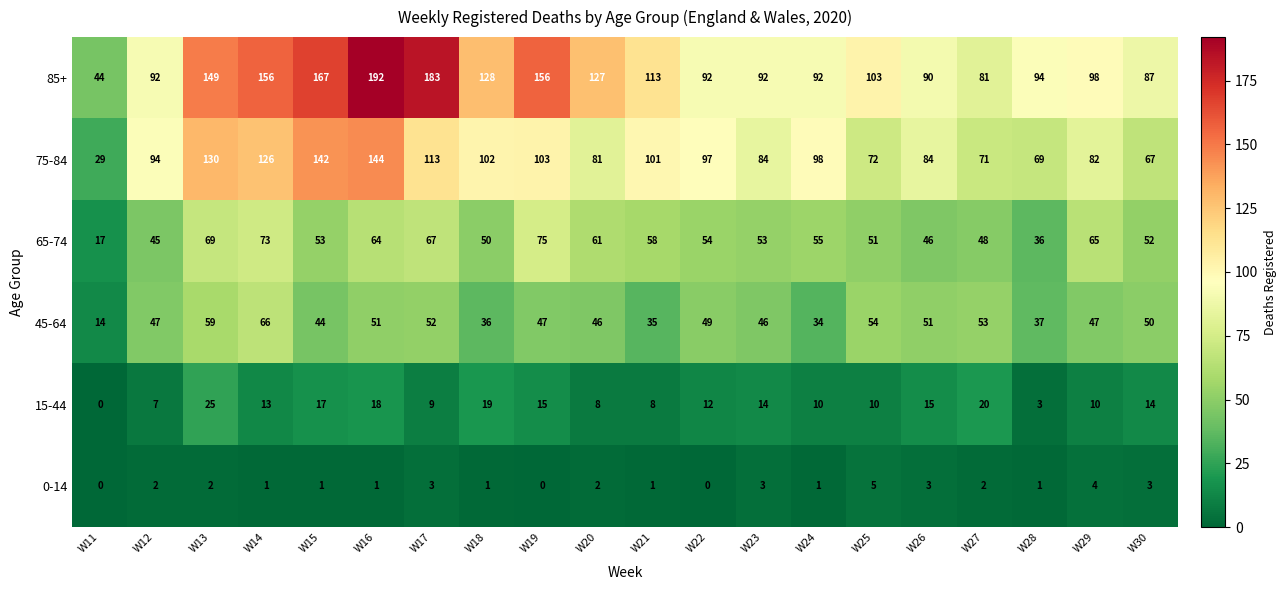

Rank the series at W30 from lowest to highest value.

0-14, 15-44, 45-64, 65-74, 75-84, 85+